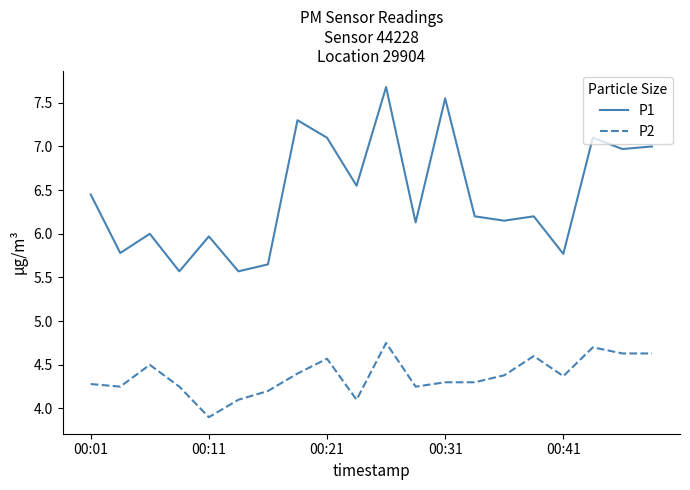

Which series has the widest spread of values?

P1